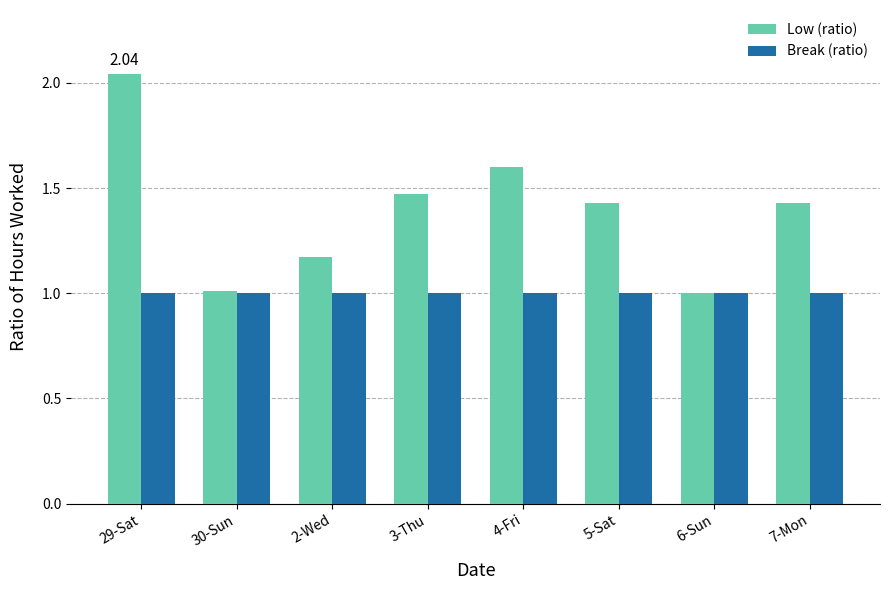

The value of Low (ratio) at 5-Sat is 0.4. True or false?

False